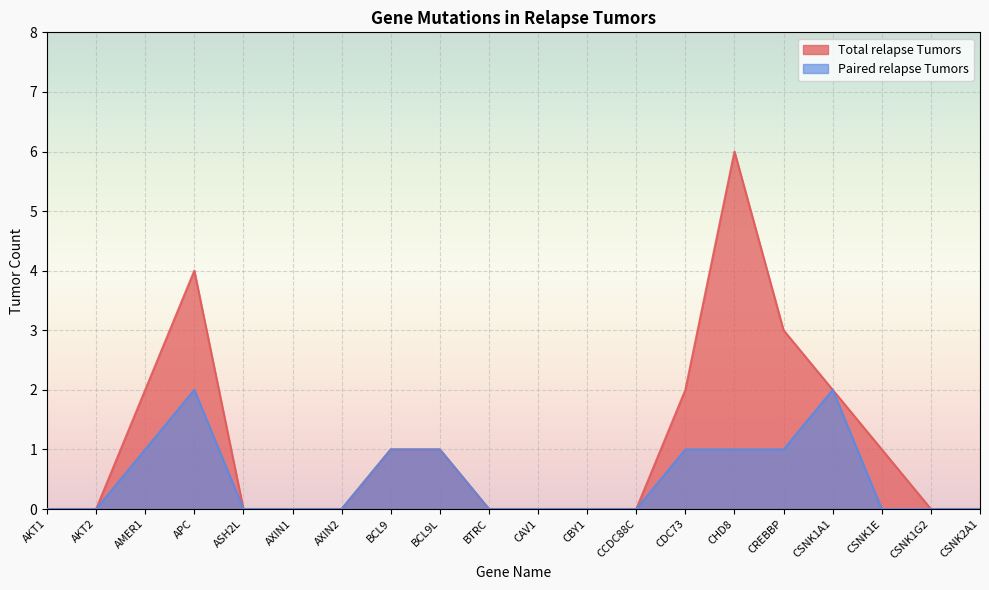

True or false: Paired relapse Tumors has a value of -1 at AXIN2.

False